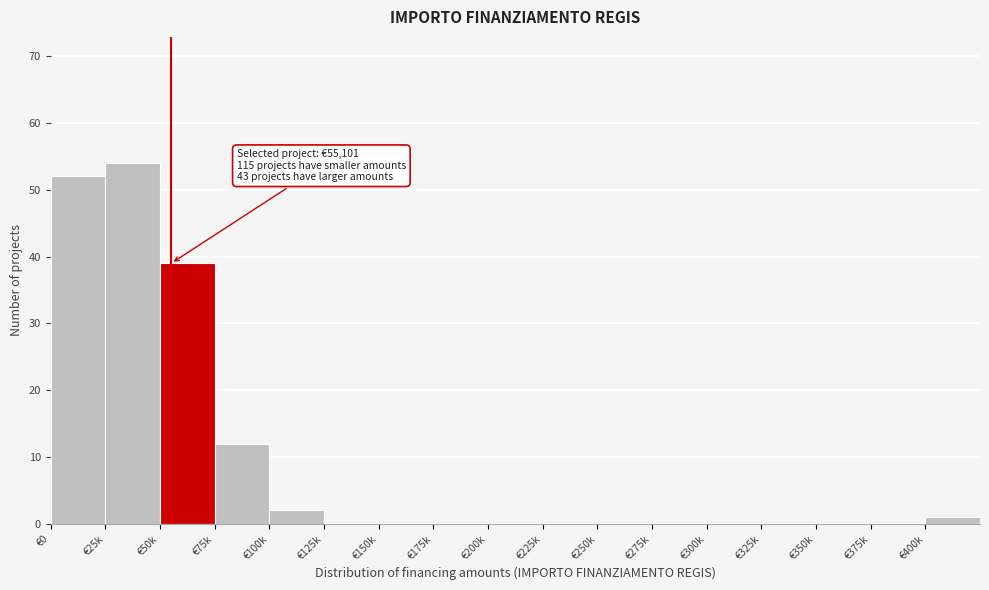

Reading left to right, extract all data points from this chart.

€0=52	€25k=54	€50k=39	€75k=12	€100k=2	€125k=0	€150k=0	€175k=0	€200k=0	€225k=0	€250k=0	€275k=0	€300k=0	€325k=0	€350k=0	€375k=0	€400k=1